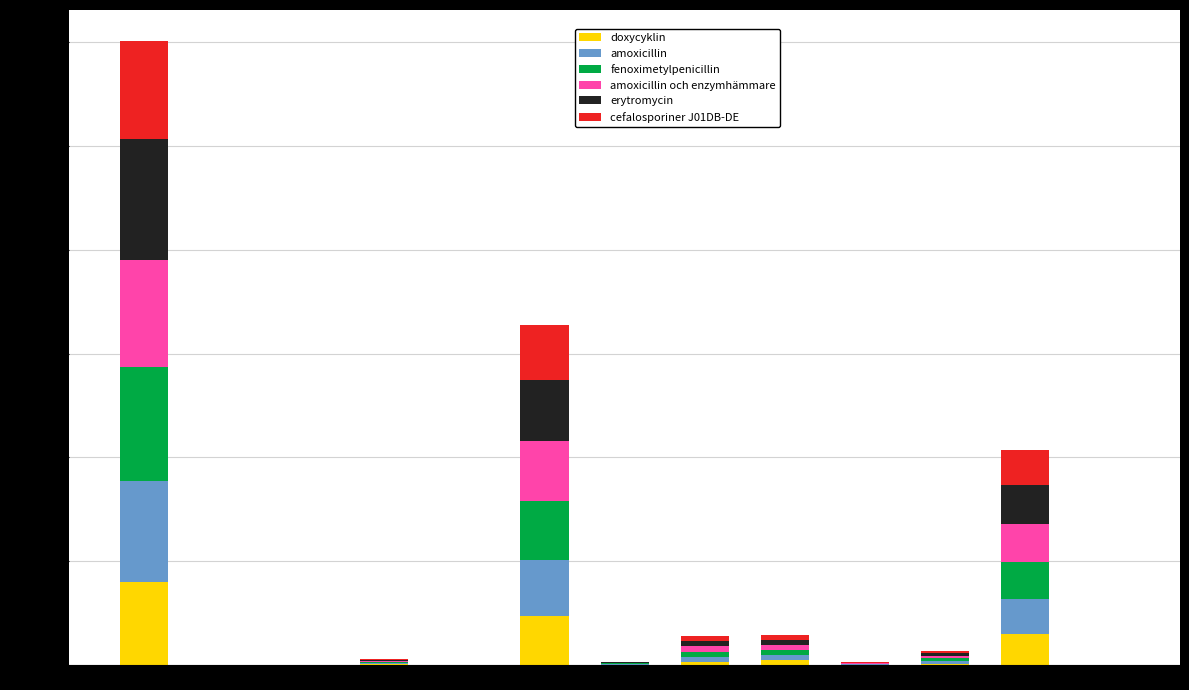

At which label does doxycyklin reach its peak?

Cash and cash equi…